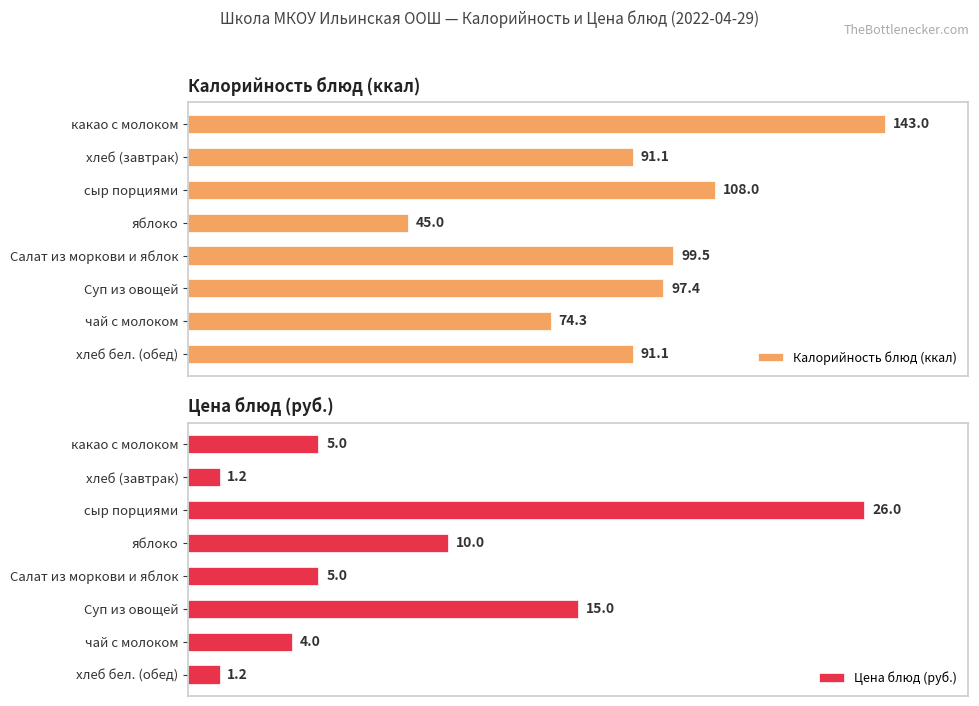

What is the value of the Калорийность блюд (ккал) bar at the 7th from the left?

74.3